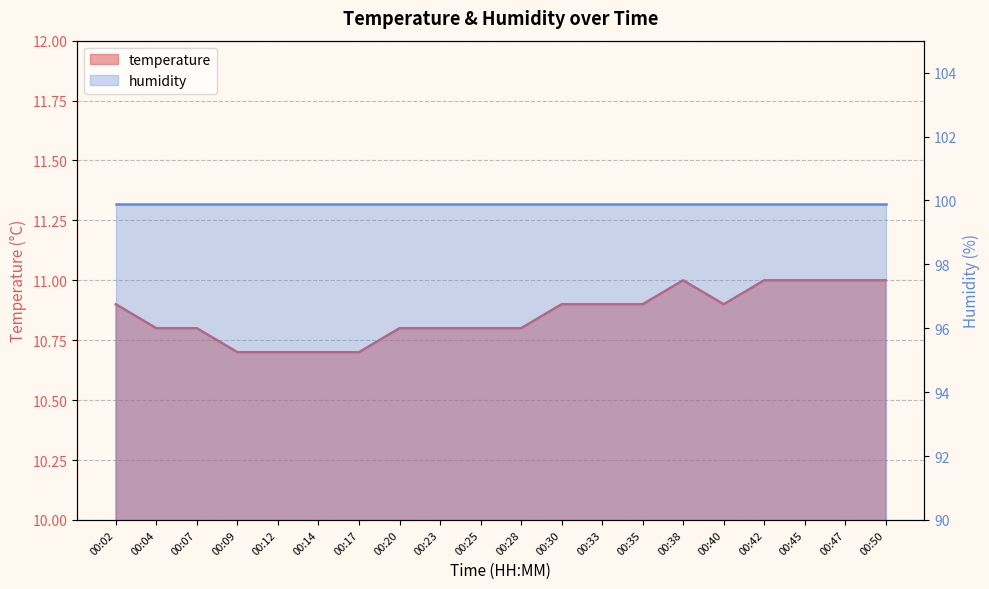

Which category has the highest value across all series?

00:38